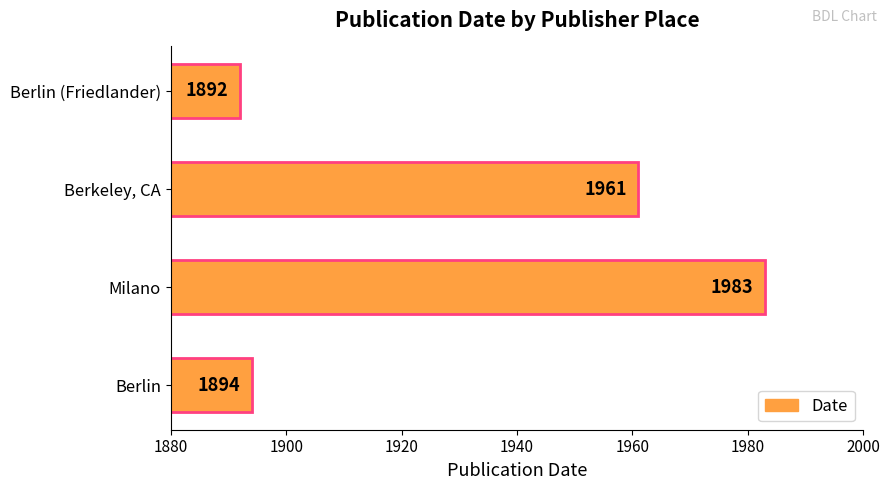

True or false: the data shows 1892 at Berlin (Friedlander).

True